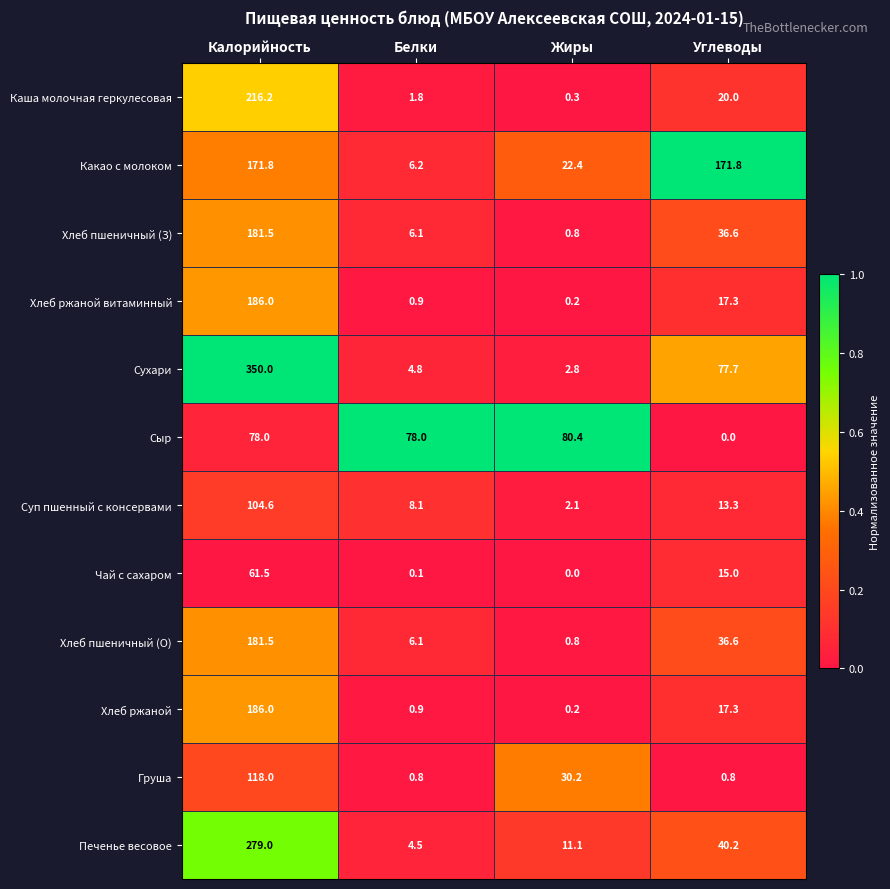

Between Белки and Углеводы, which series saw the biggest shift?

Какао с молоком